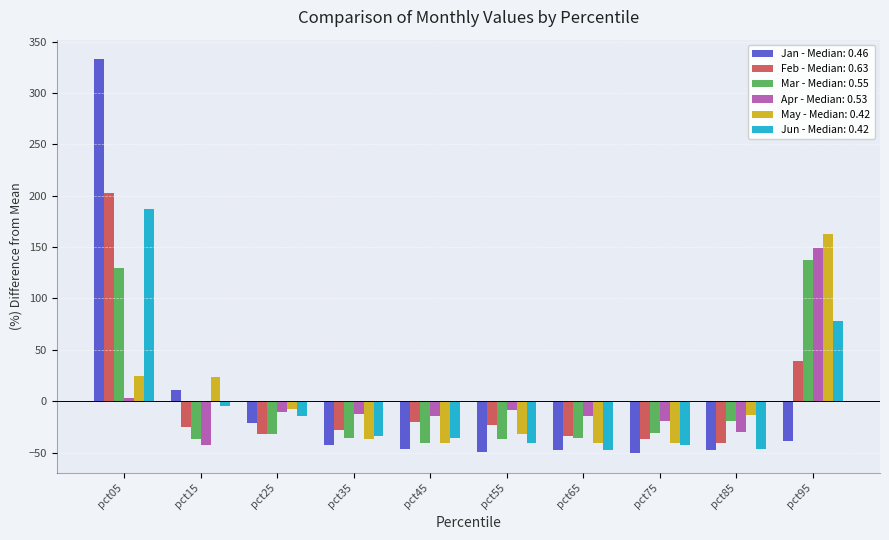

What is the highest value of the Jun - Median: 0.42 series?

187.6